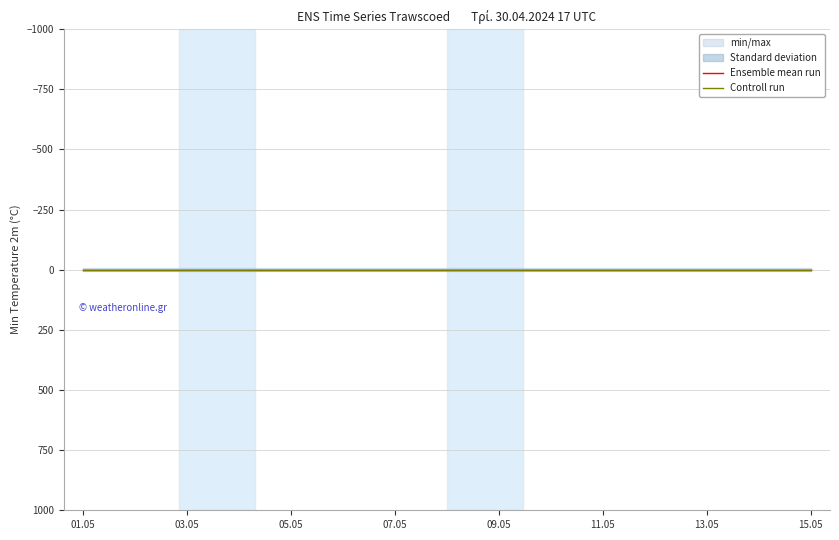

Is the value of Controll run at 9 greater than the value of Ensemble mean run at 14?

No